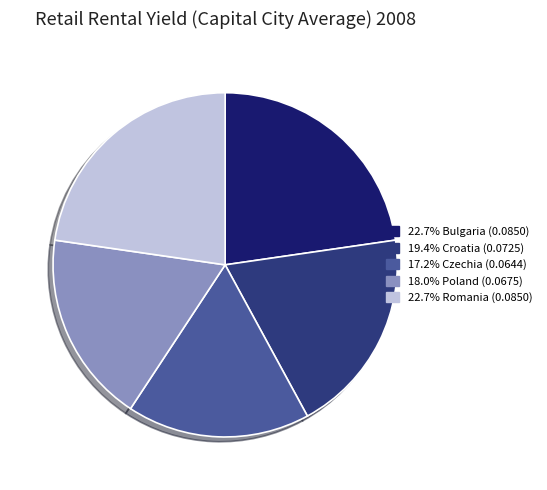

Does any single category account for the majority?

No